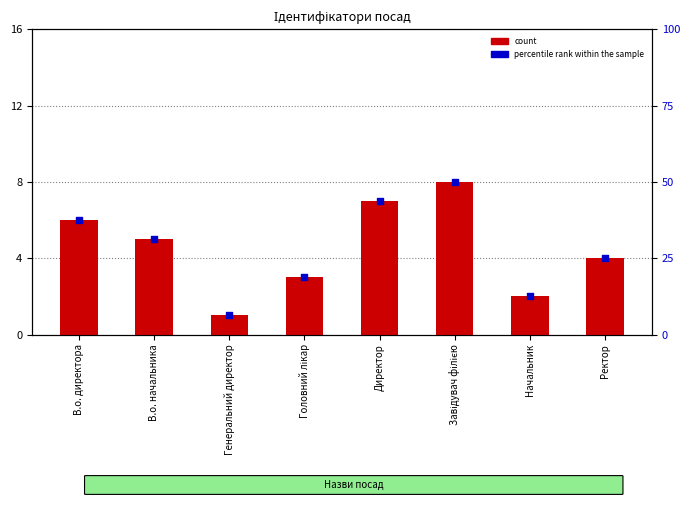

At how many categories does at least one series exceed 27?

4